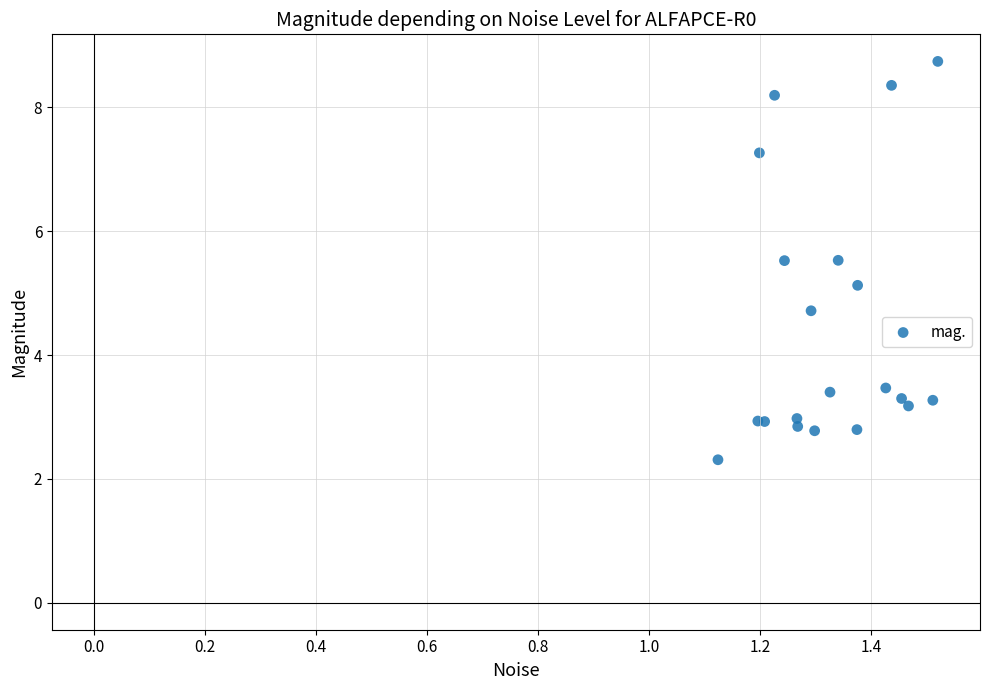

What Y value in the scatter plot is closest to 5?

5.1